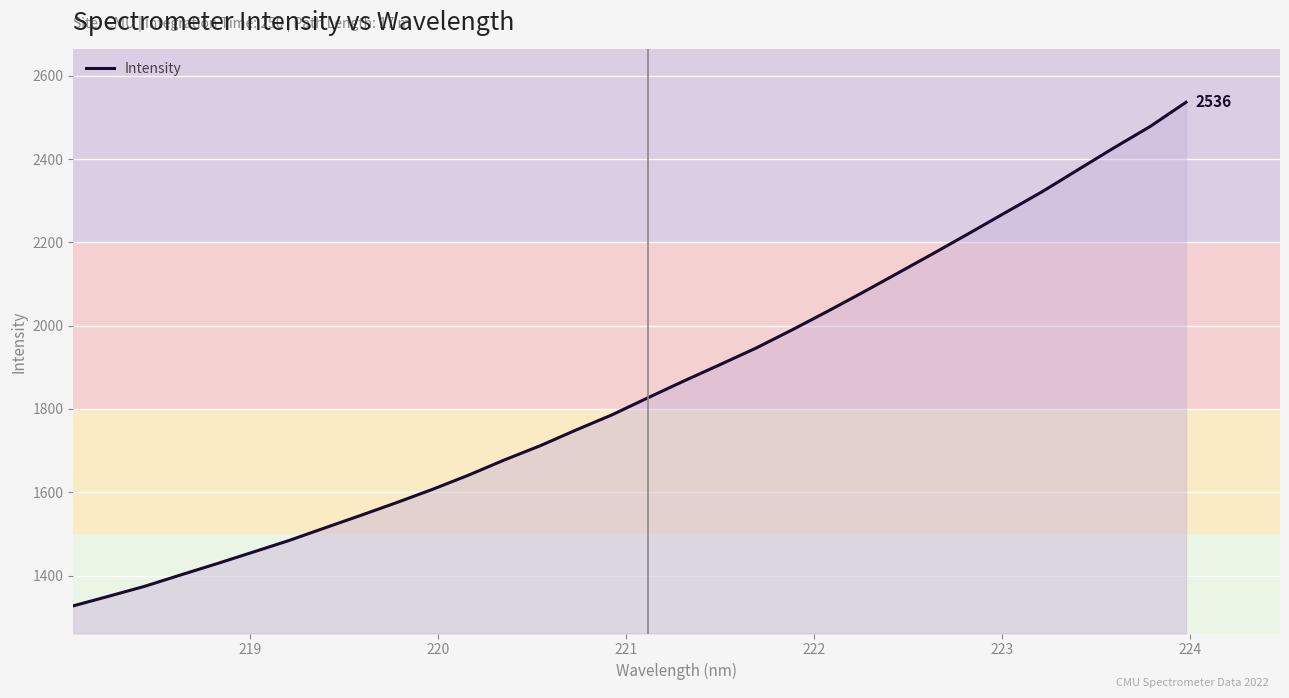

What is the difference between the maximum and minimum values?

1208.9